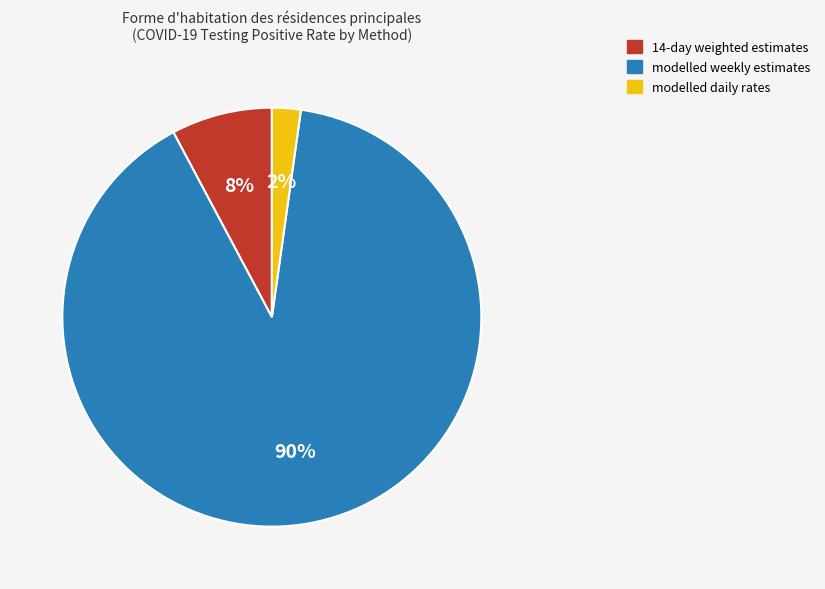

Combined, do 14-day weighted estimates and modelled daily rates account for over 50%?

No